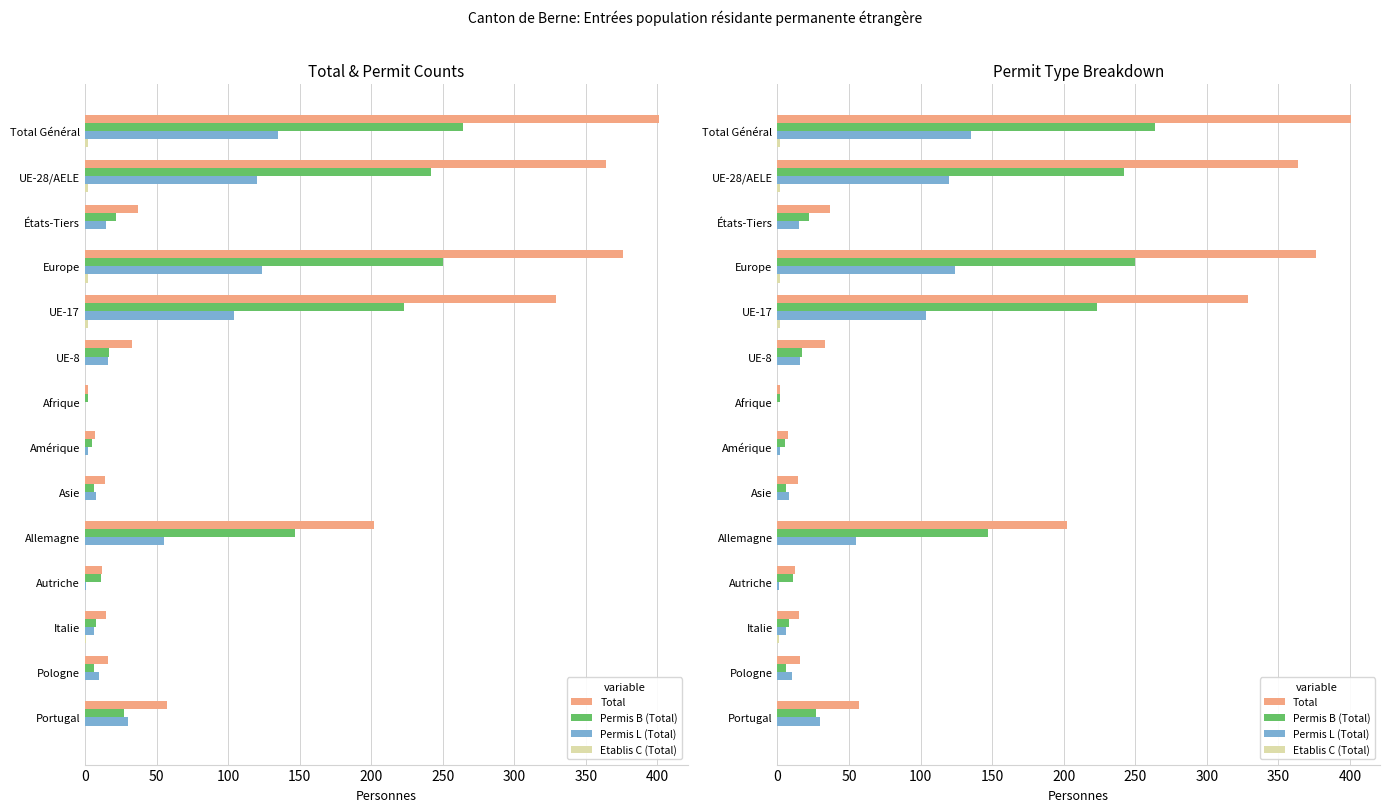

What is the difference between the second highest and minimum values in the Total series?

374